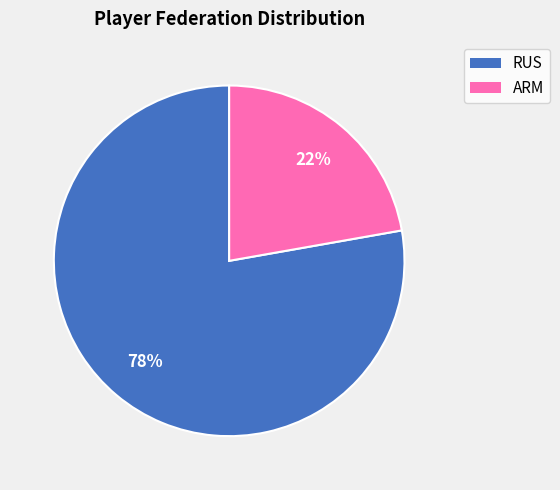

How many segments does this pie chart have?

2